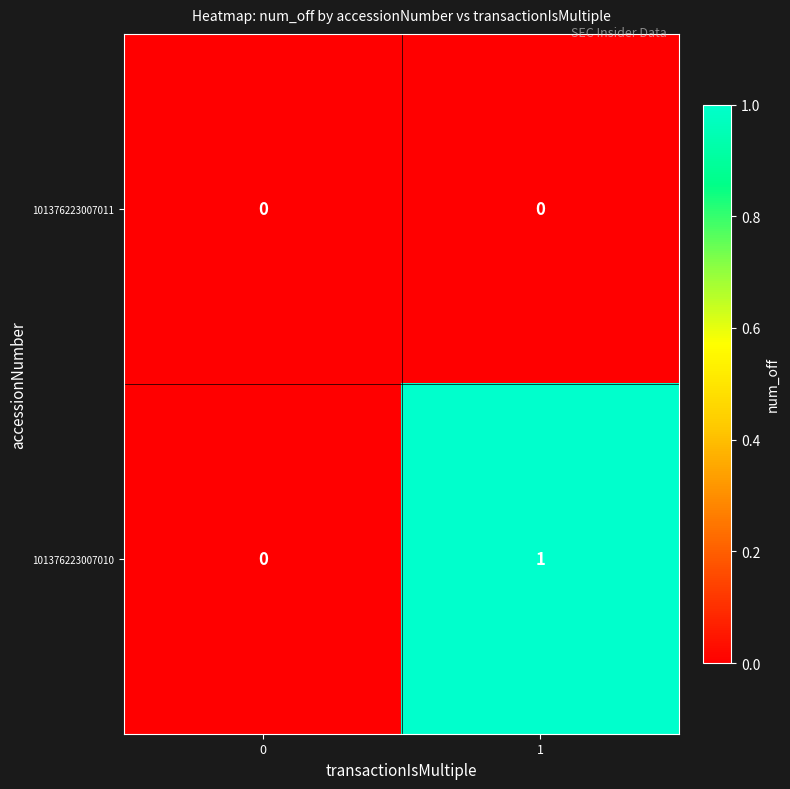

Which series has the largest range (max minus min)?

101376223007010